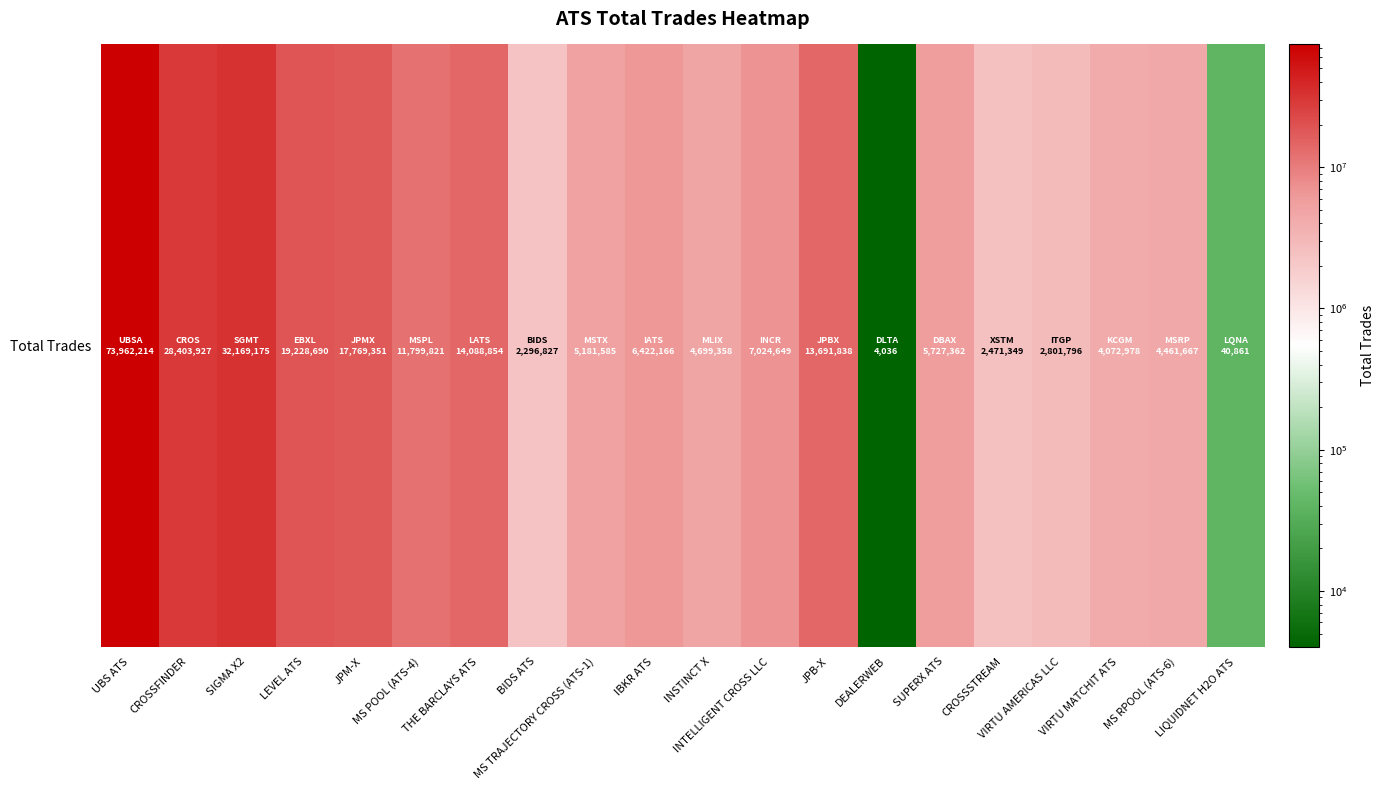

Reading right to left, transcribe all the data shown in this chart.

LIQUIDNET H2O ATS=40861	MS RPOOL (ATS-6)=4461667	VIRTU MATCHIT ATS=4072978	VIRTU AMERICAS LLC=2801796	CROSSSTREAM=2471349	SUPERX ATS=5727362	DEALERWEB=4036	JPB-X=13691838	INTELLIGENT CROSS LLC=7024649	INSTINCT X=4699358	IBKR ATS=6422166	MS TRAJECTORY CROSS (ATS-1)=5181585	BIDS ATS=2296827	THE BARCLAYS ATS=14088854	MS POOL (ATS-4)=11799821	JPM-X=17769351	LEVEL ATS=19228690	SIGMA X2=32169175	CROSSFINDER=28403927	UBS ATS=73962214